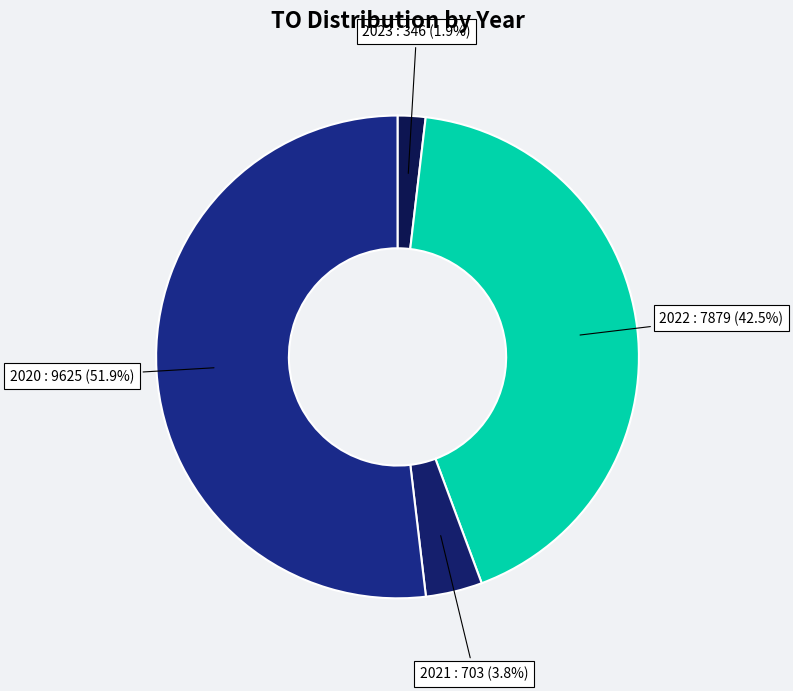

How much of the chart is everything except 2022?

57.5%